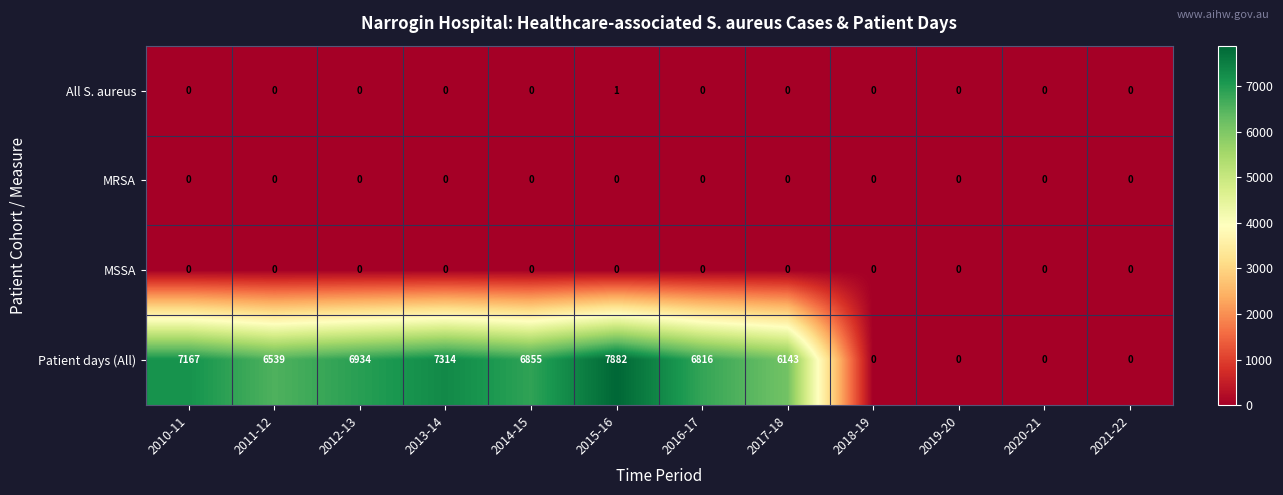

What is the highest value of the Patient days (All) series?

7882